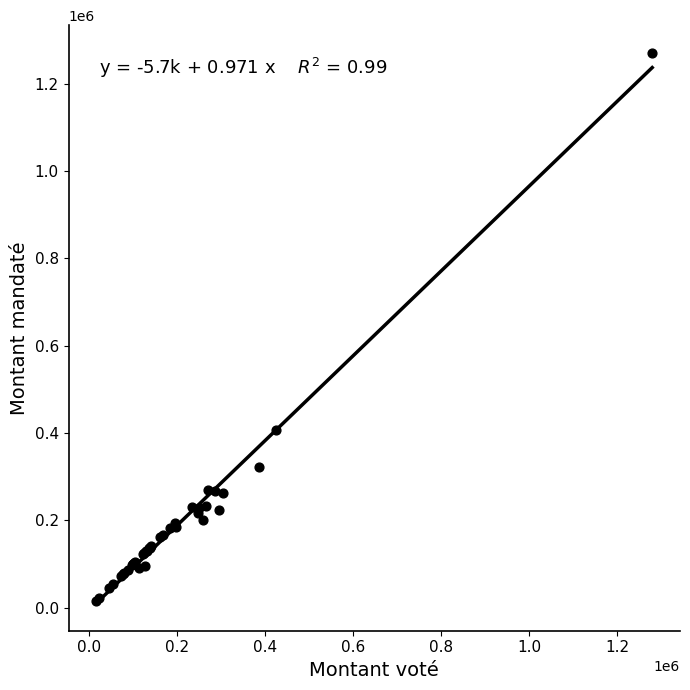

What Y value in the scatter plot is closest to 643600?

406024.1